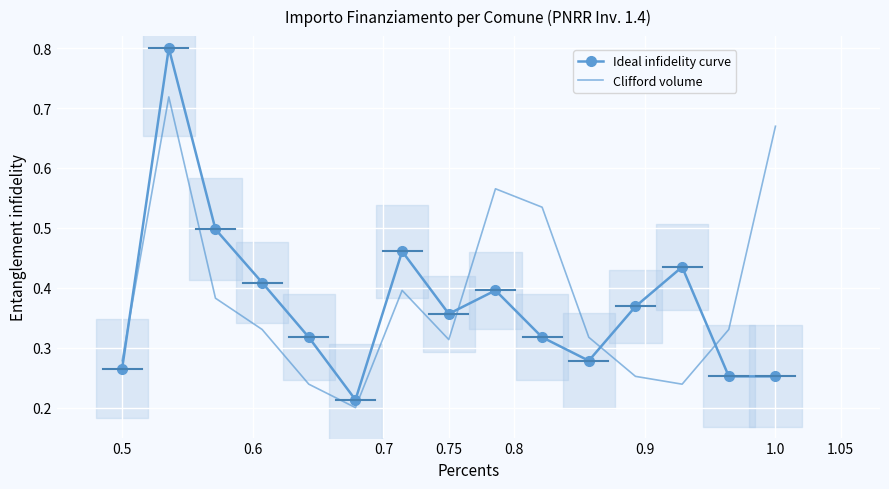

What is the sum of all Clifford volume values?

5.8